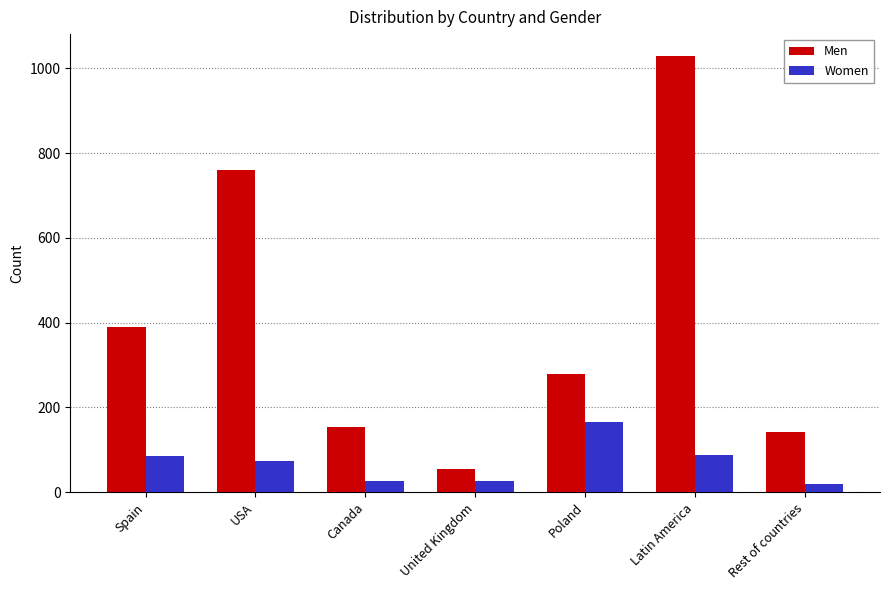

Read the Men value at Poland, to the nearest 50.

300